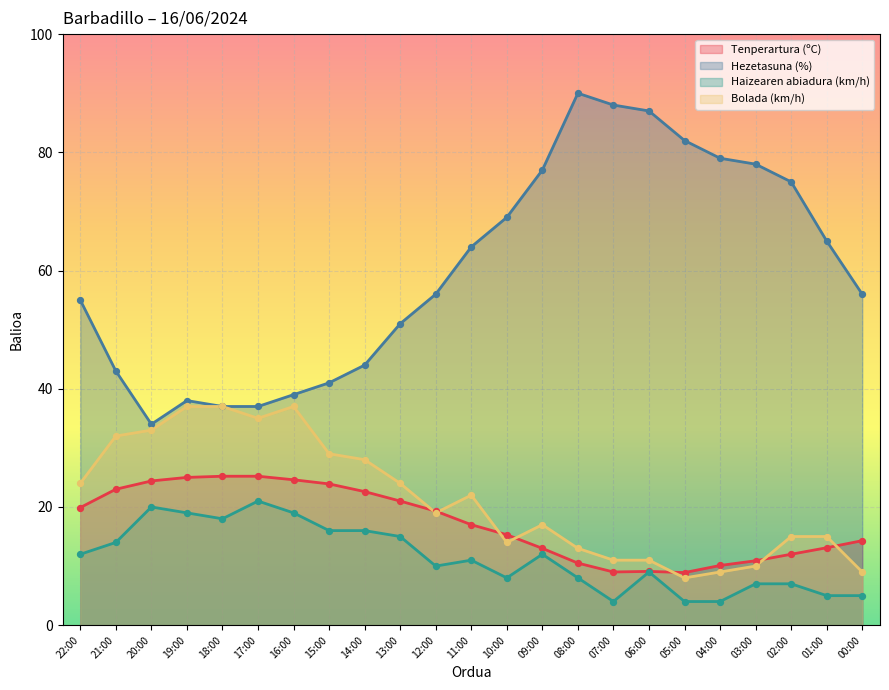

At which category is the sum across all series the highest?

08:00